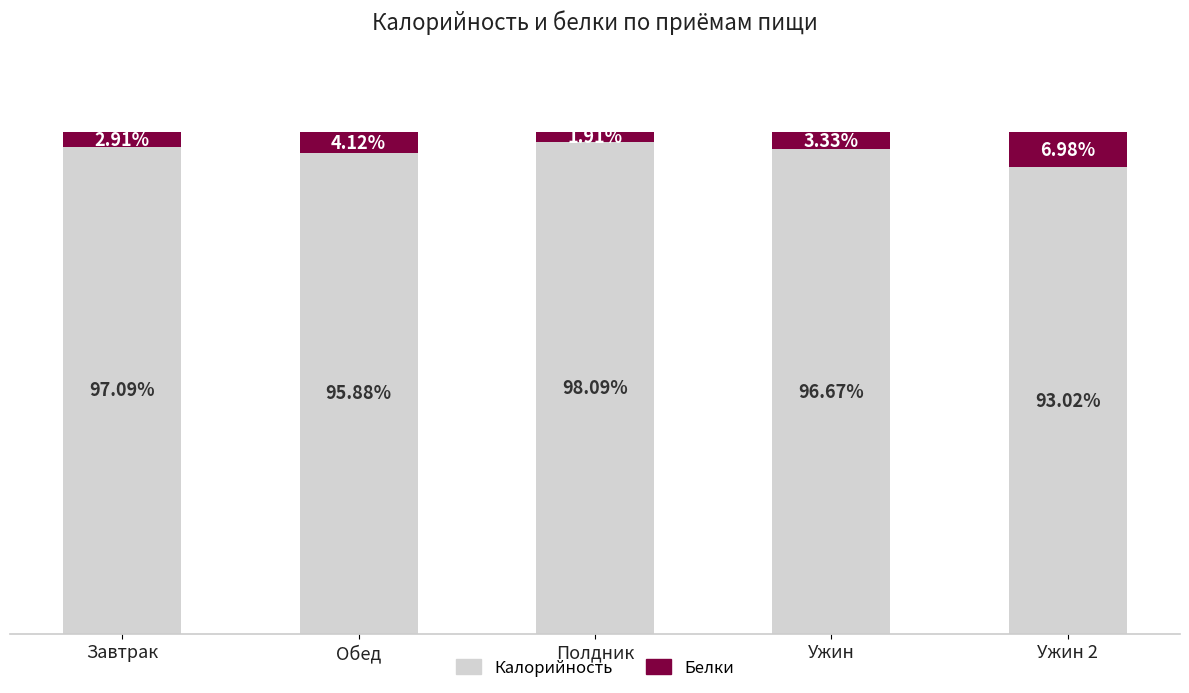

Where is Калорийность nearest to the value 95?

Обед